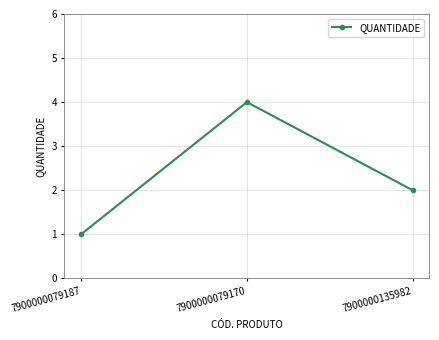

Which category has the highest value across all series?

7900000079170